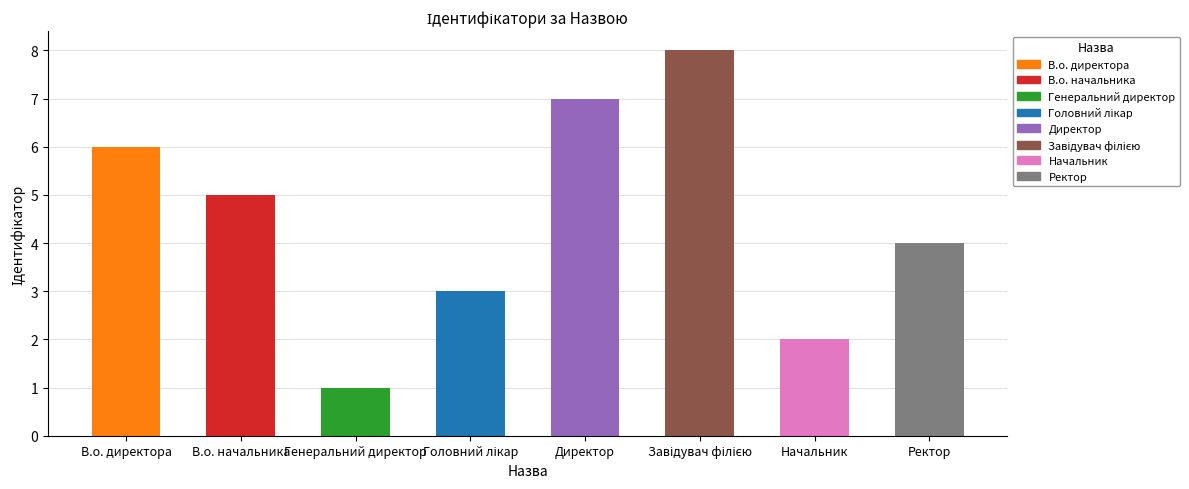

What is the value of the 7th bar from the left?

2